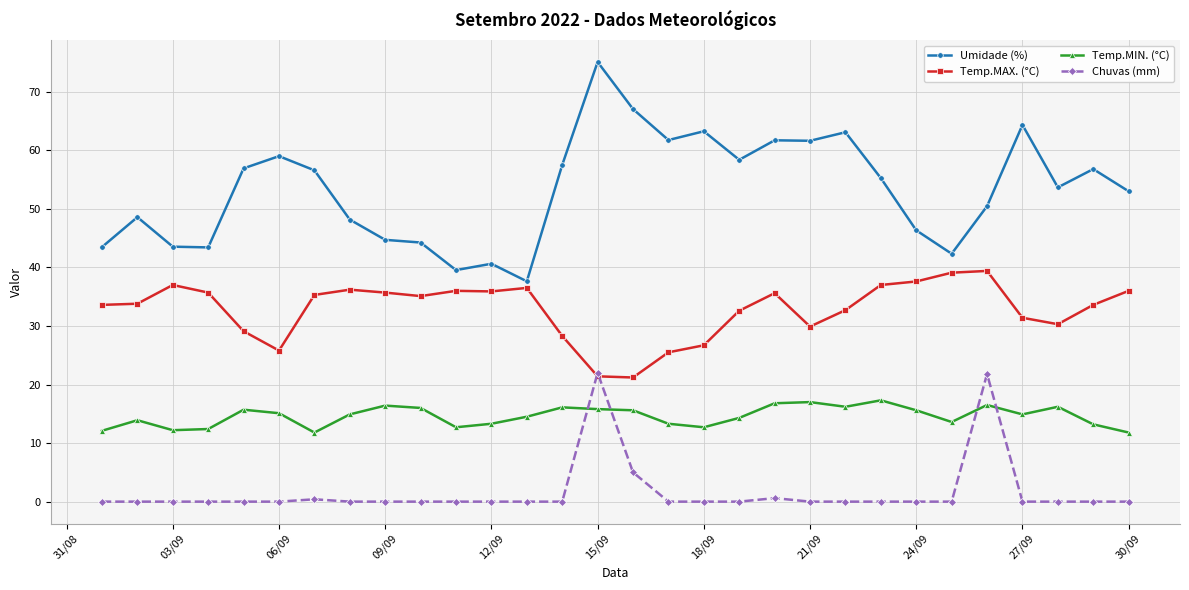

How many categories are shown in the chart?

30